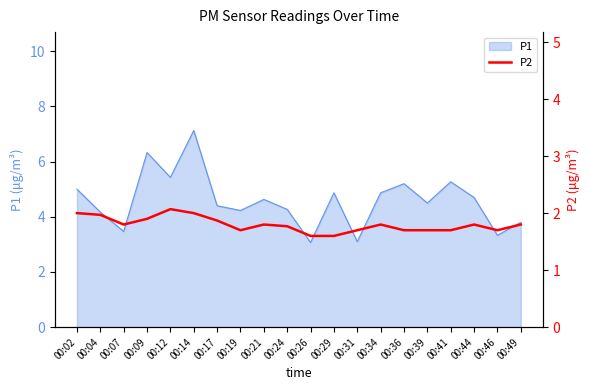

Where does the P1 series first go above 4?

00:02